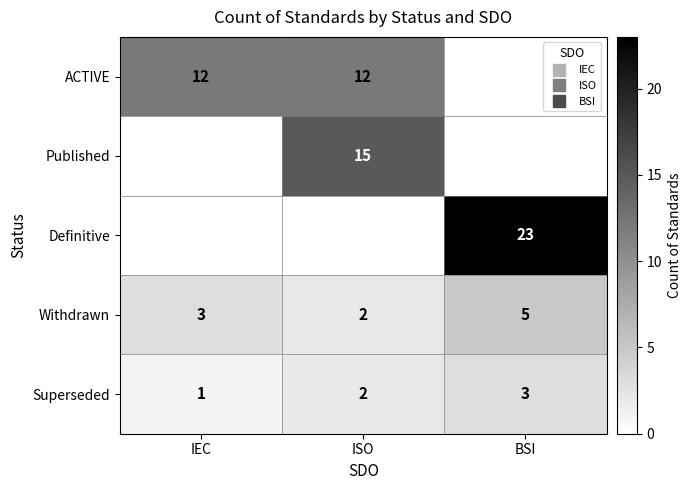

What is the average value of the Withdrawn series?

3.3